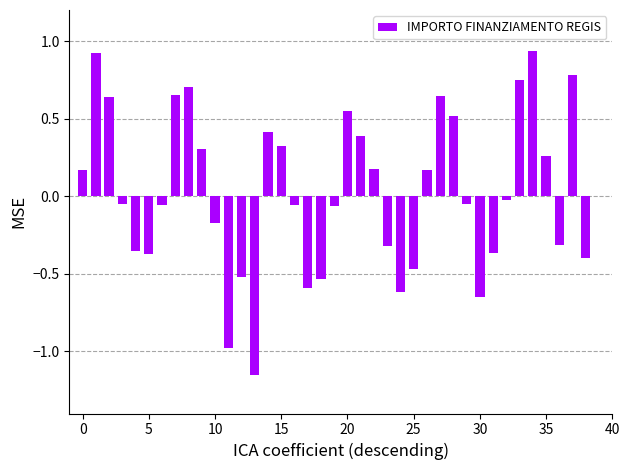

What is the value of the 18th bar from the left?

-0.6